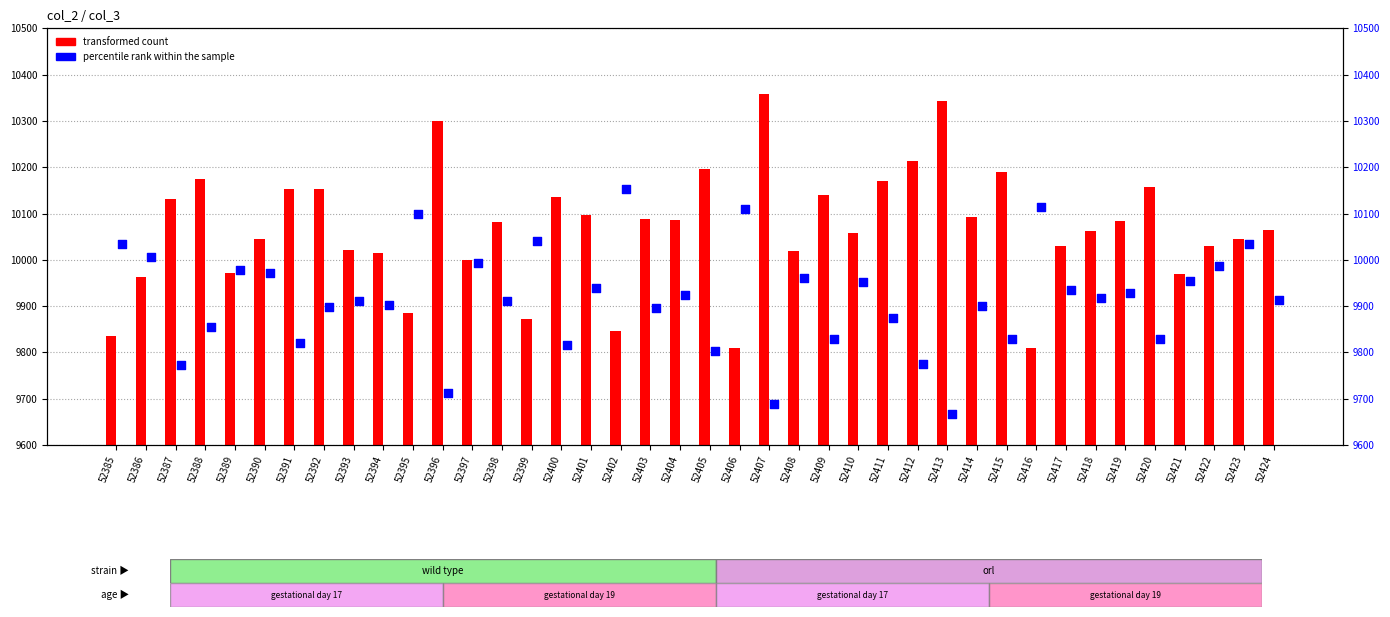

At which category is the sum across all series the highest?

52423